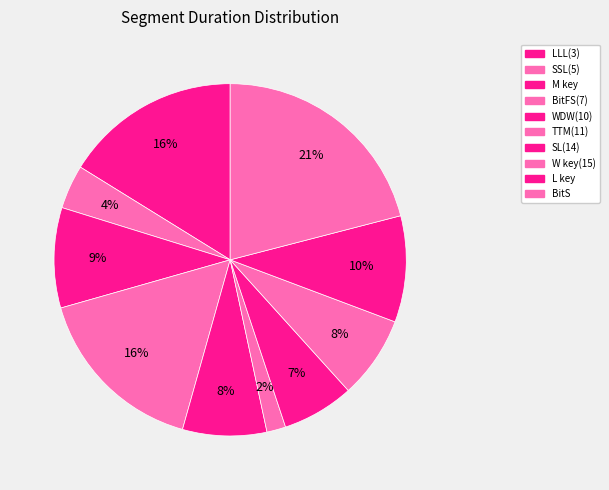

To the nearest percent, what percentage of the pie is LLL(3)?

16%